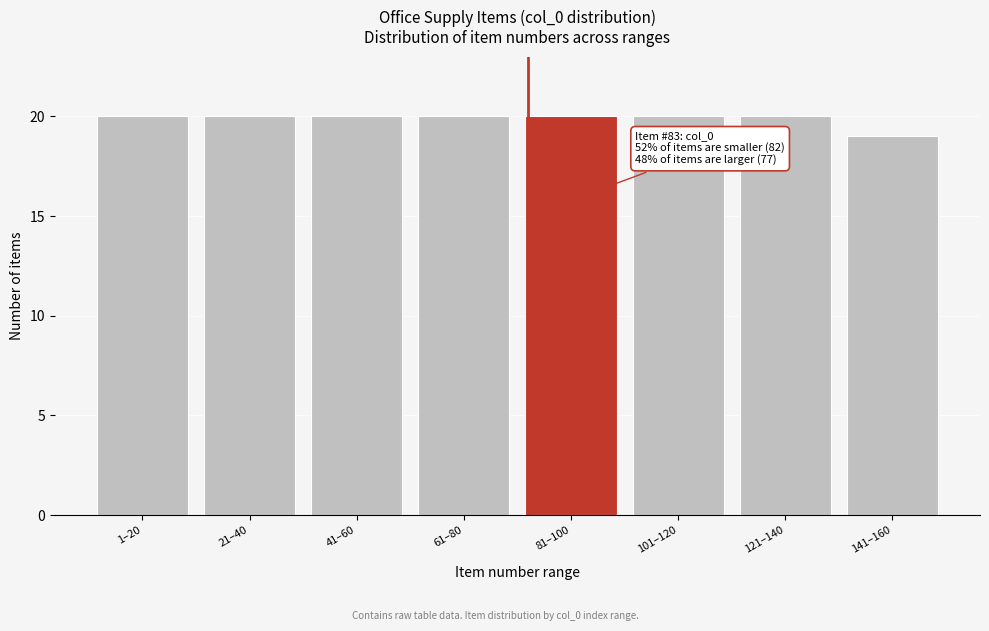

Reading right to left, what are all the values shown in this chart?

141–160=19	121–140=20	101–120=20	81–100=20	61–80=20	41–60=20	21–40=20	1–20=20